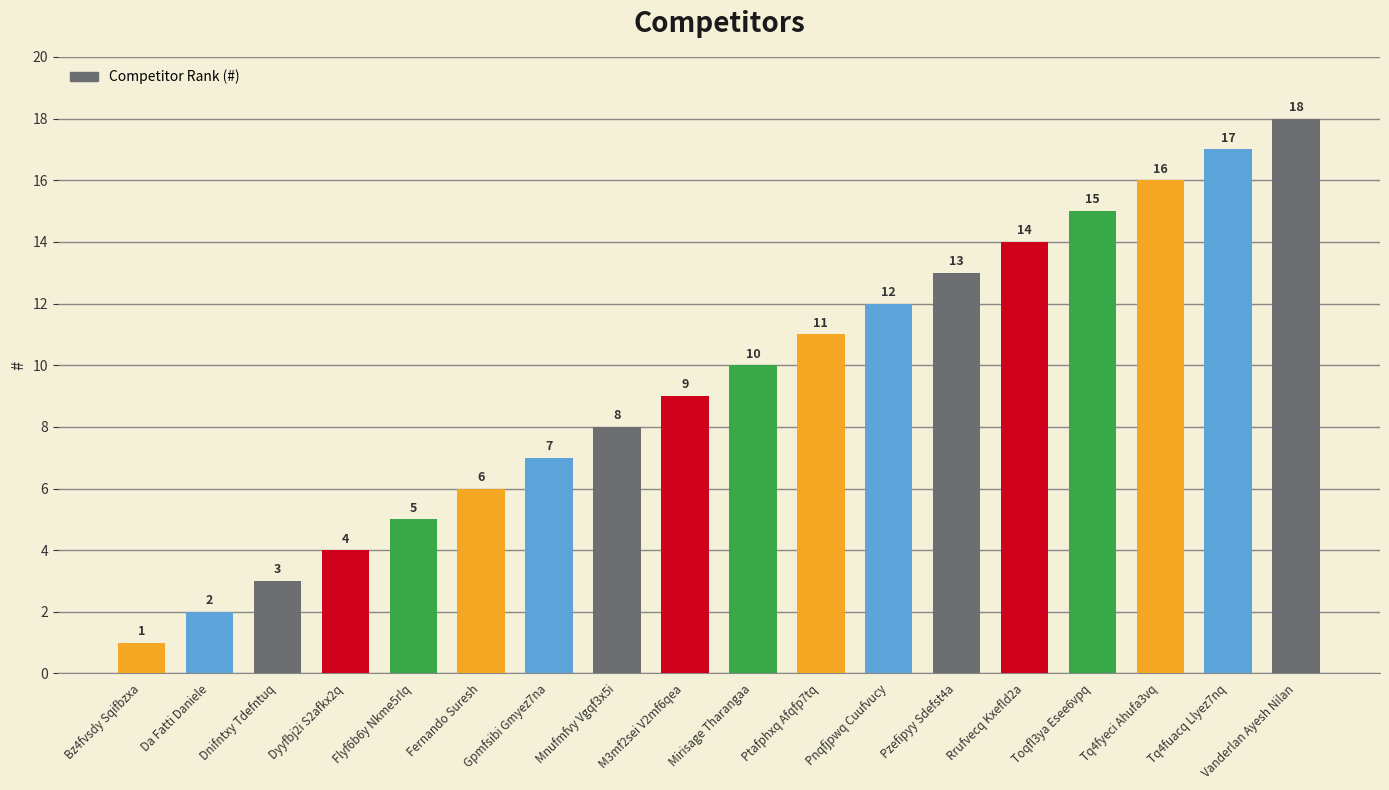

What position from the left is Pzefipyy Sdefst4a?

13